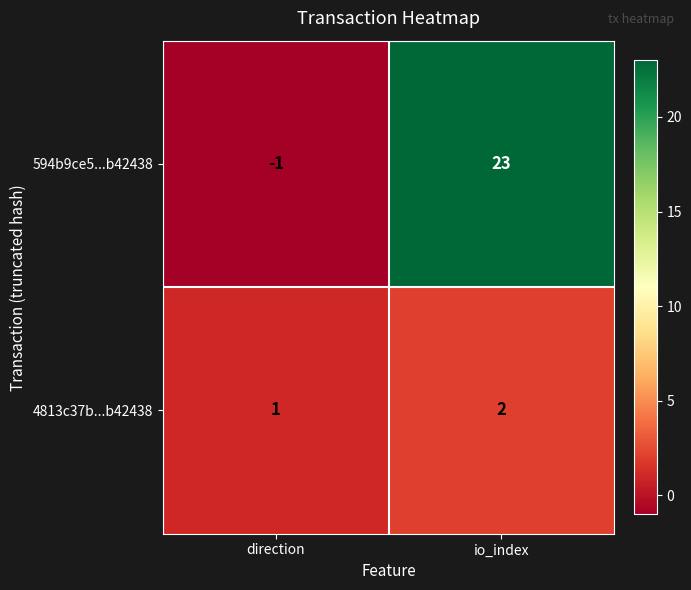

What is the sum of the 4813c37b...b42438 values at direction and io_index?

3